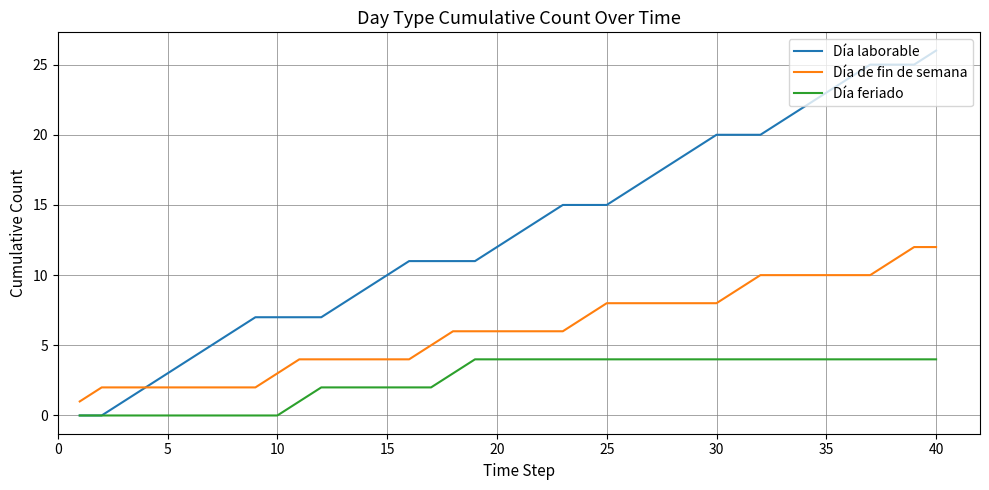

Which series has the largest total across all categories?

Día laborable